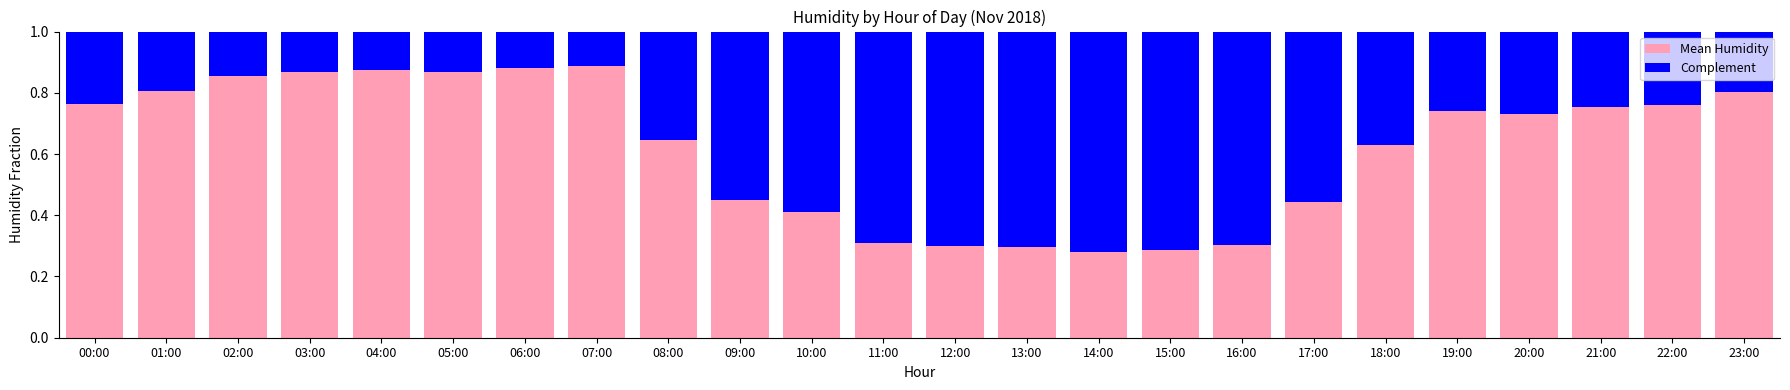

The value of Mean Humidity at 01:00 is 0.5. True or false?

False